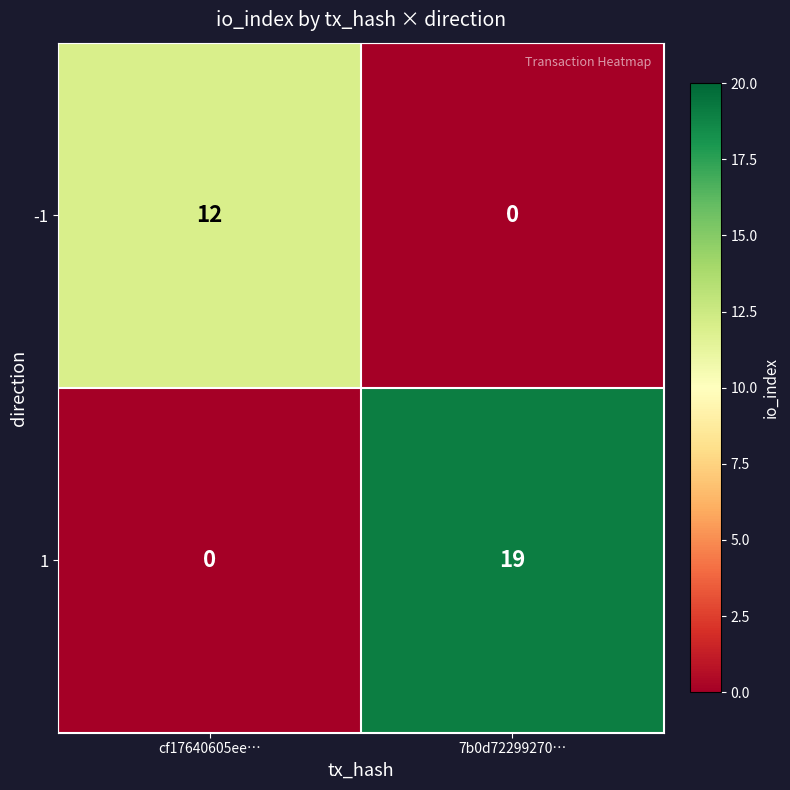

What is the maximum value shown in the chart?

19